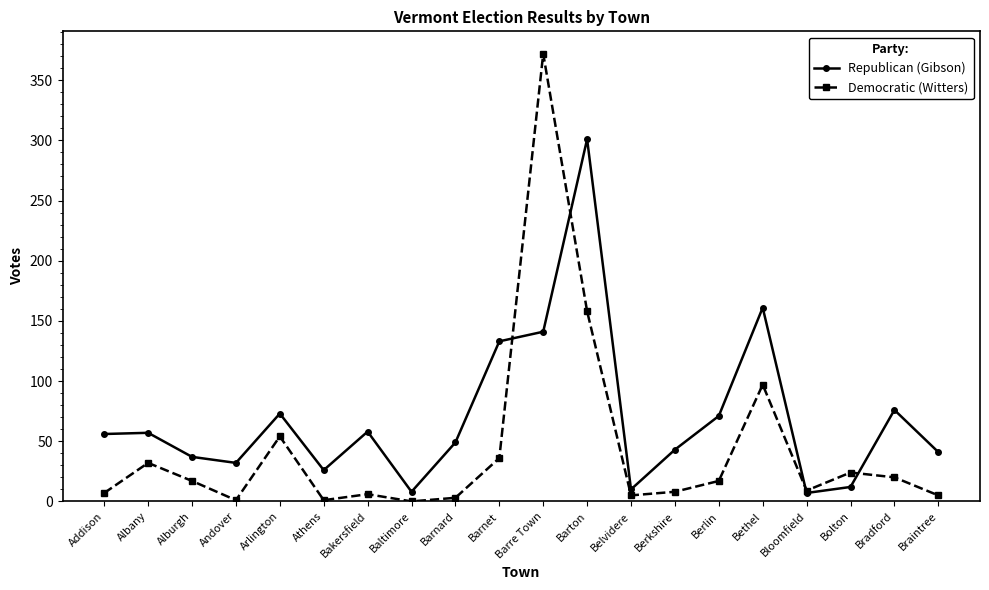

How many times do Republican (Gibson) and Democratic (Witters) cross each other?

4